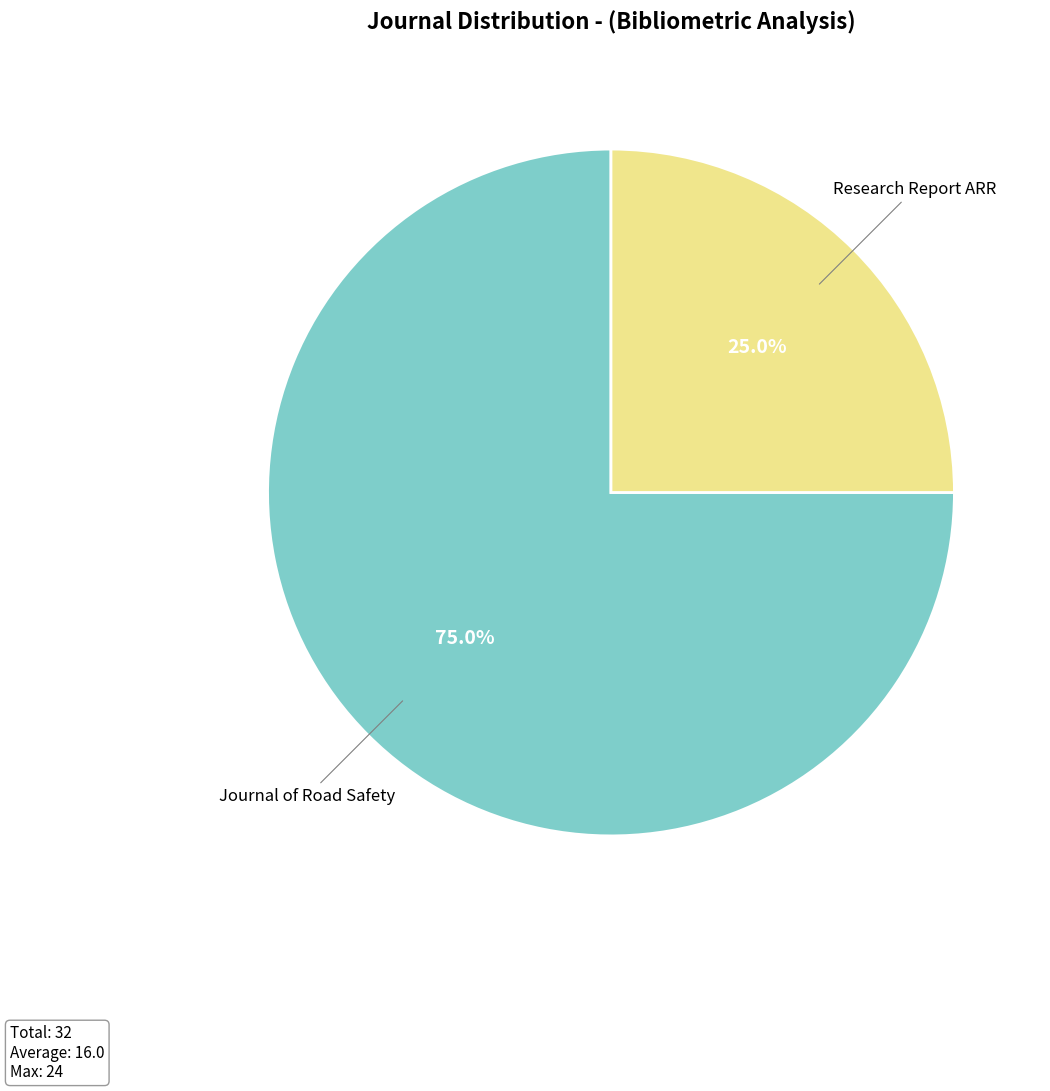

To the nearest percent, what is the difference between the largest and smallest slice percentages?

50%